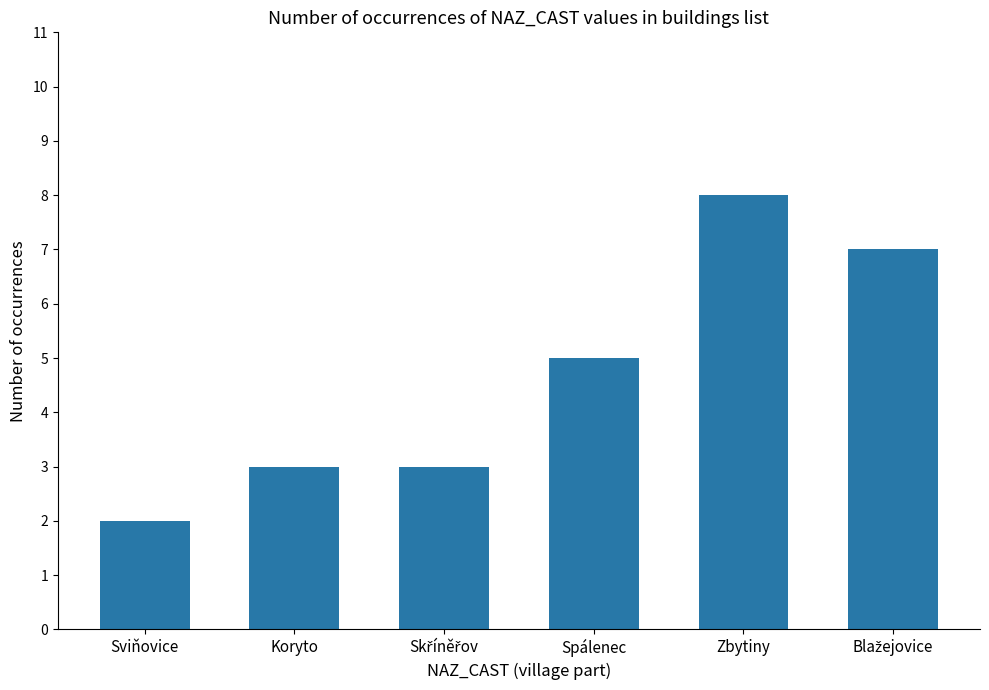

What is the change in value from Koryto to Zbytiny?

+5